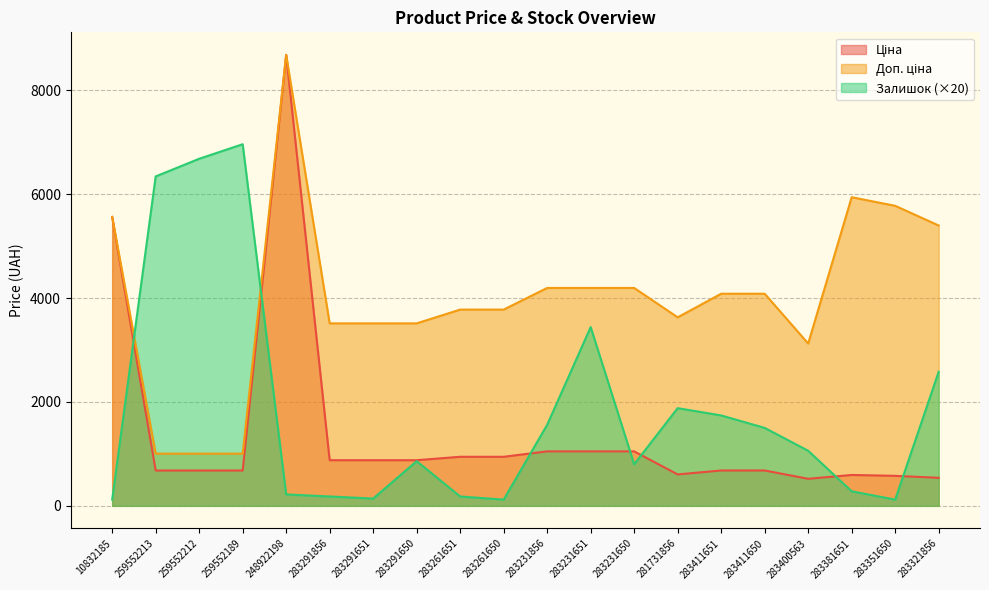

Does the chart display data point markers on the line(s)?

No